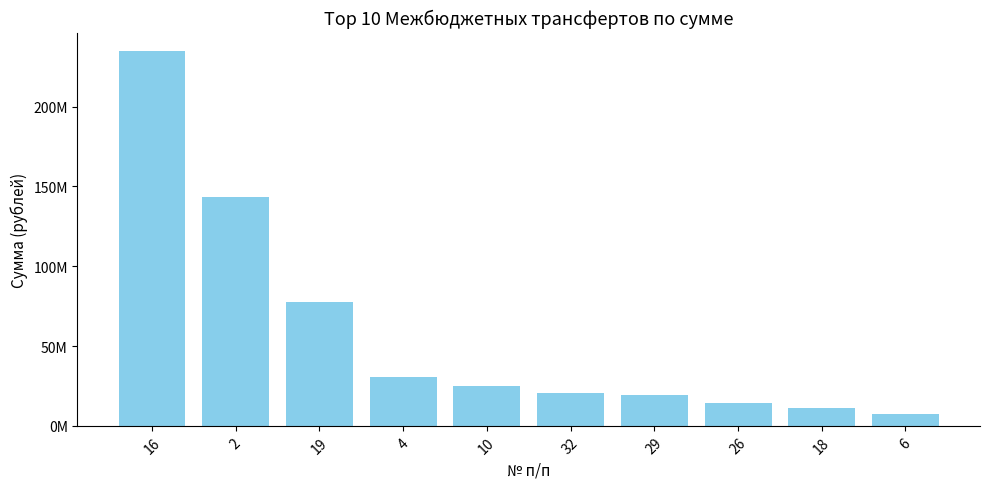

Which category has the lowest value across all series?

6